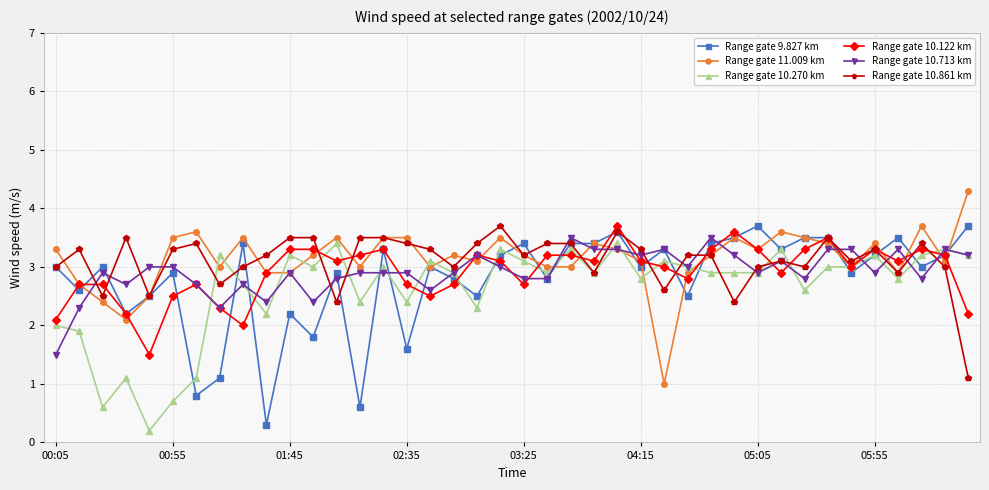

True or false: Range gate 10.270 km has more than 0 interior local peaks.

True